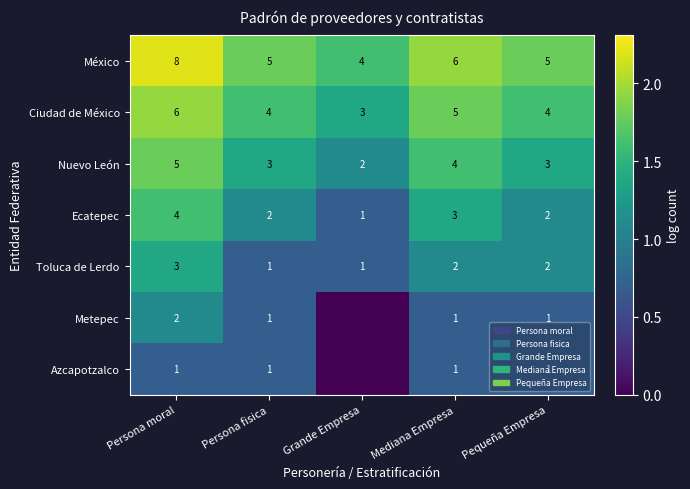

The value of Nuevo León at Mediana Empresa is 3. True or false?

False